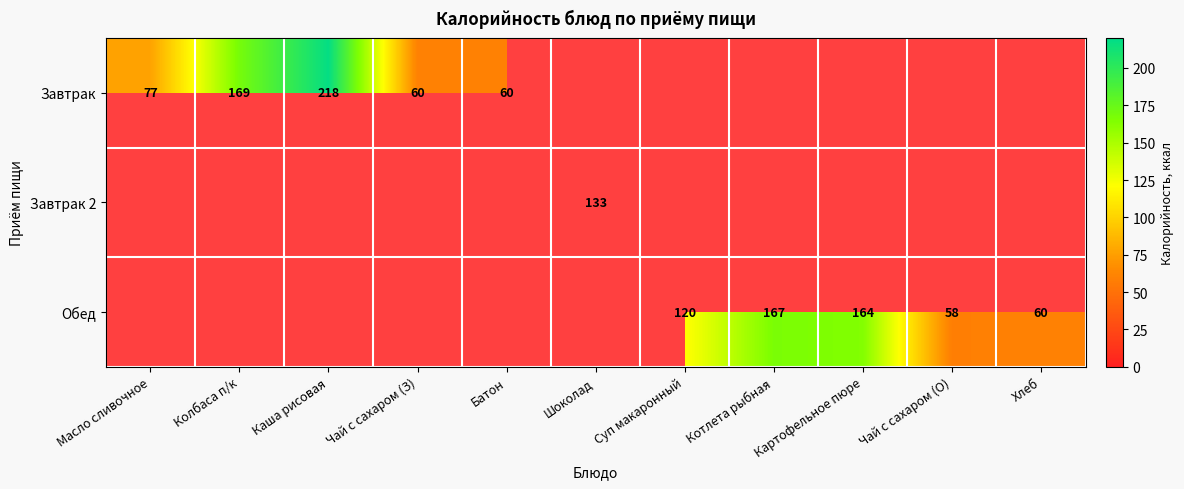

Is it true that Обед equals 101 at Картофельное пюре?

False